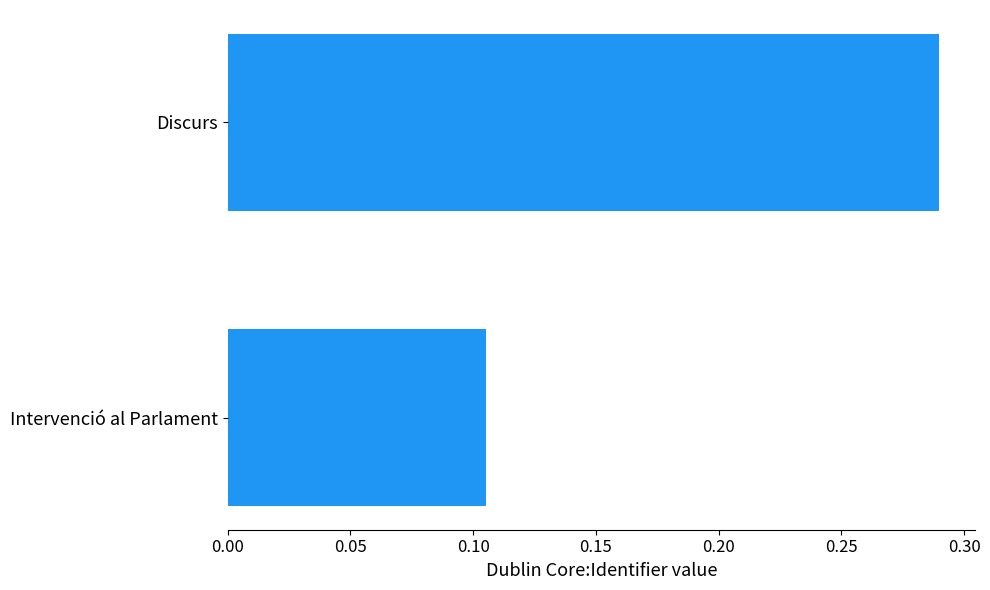

At which label is the value closest to 0?

Intervenció al Parlament